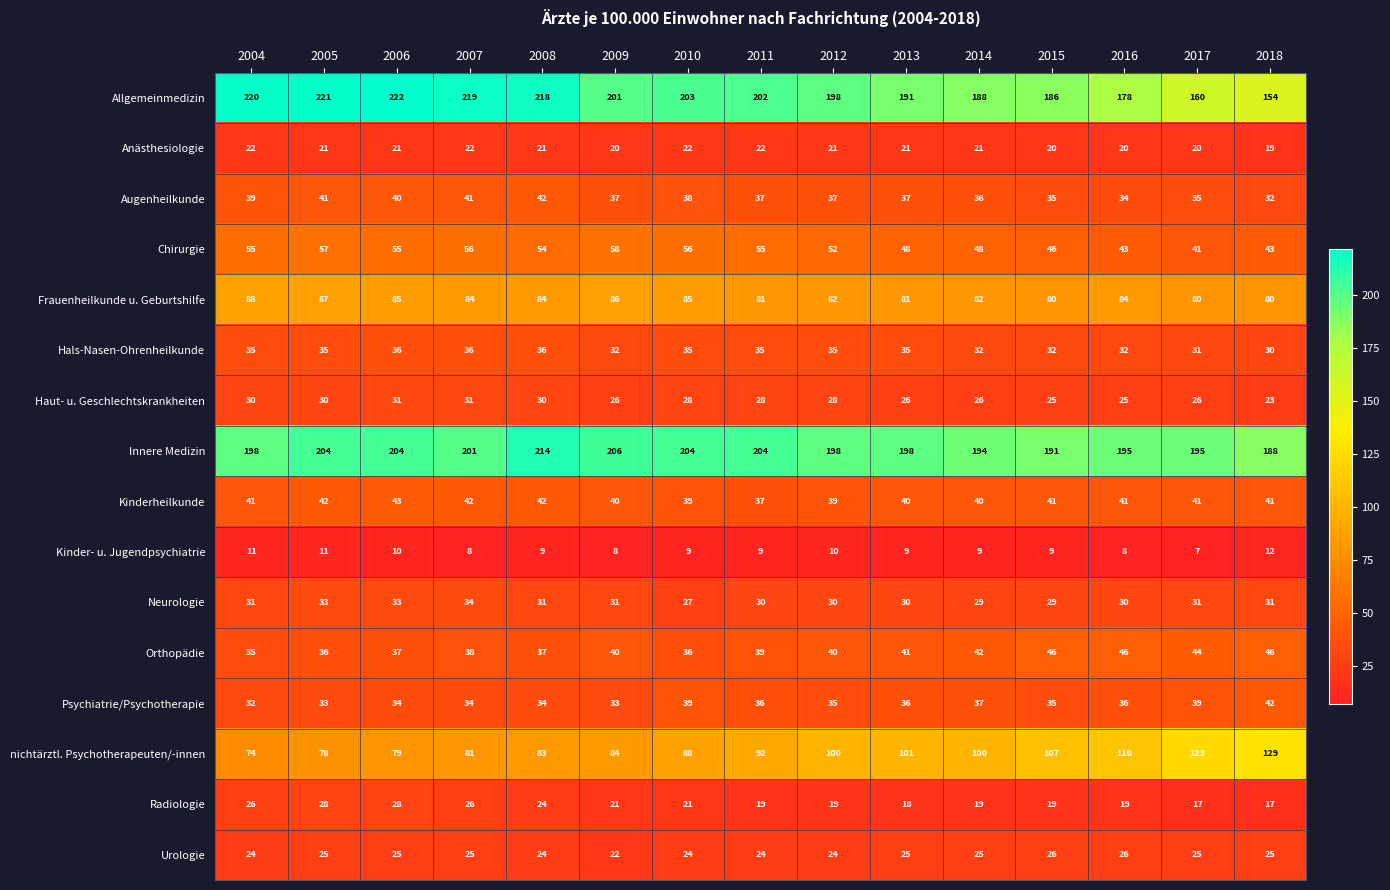

Is it true that Psychiatrie/Psychotherapie equals 13 at 2006?

False